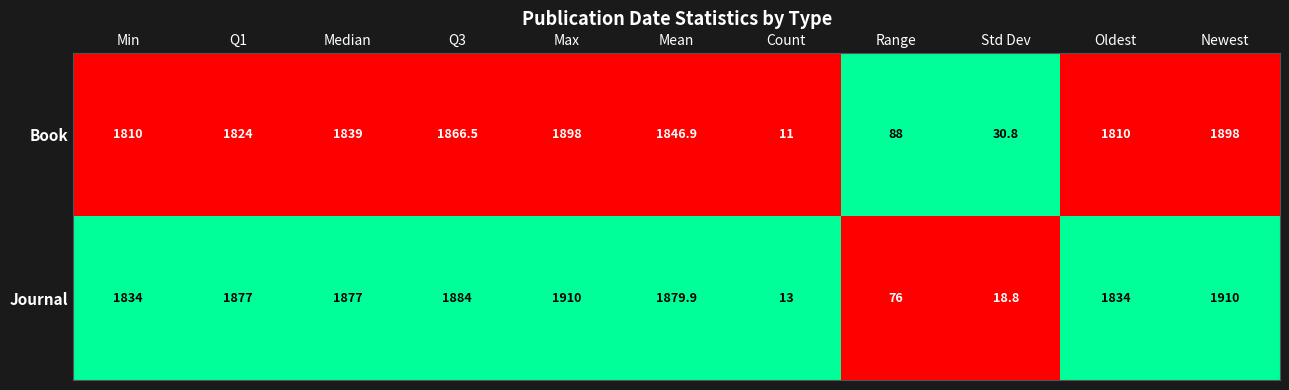

List the series in order of their peak value, highest first.

Journal, Book